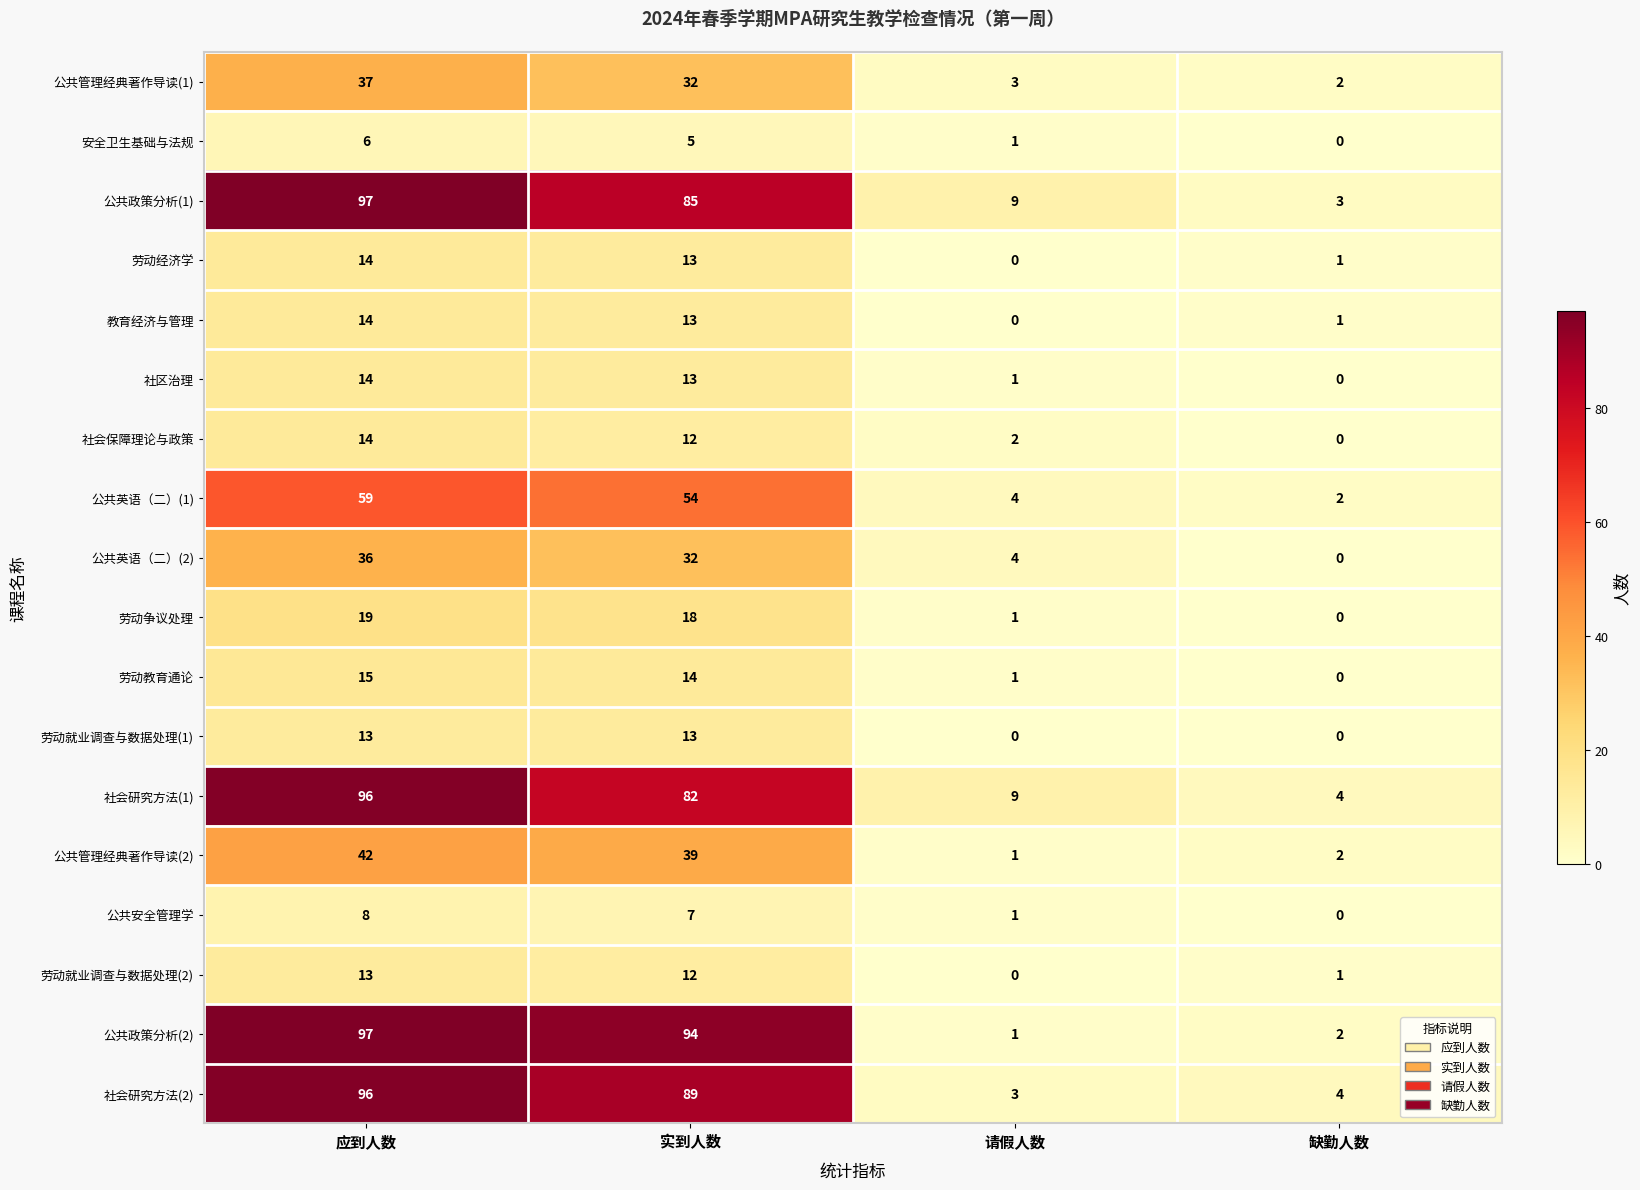

What is the difference between the second highest and minimum values in the 教育经济与管理 series?

13